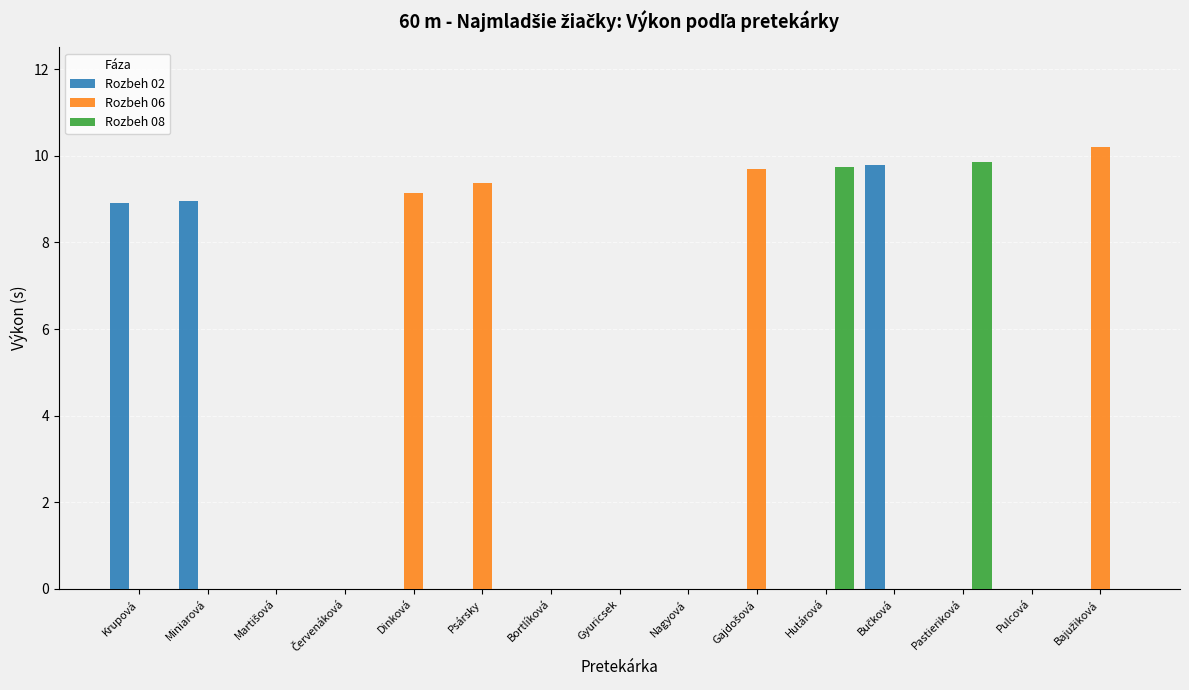

The Rozbeh 08 series shows 4.6 at Pastieriková. True or false?

False